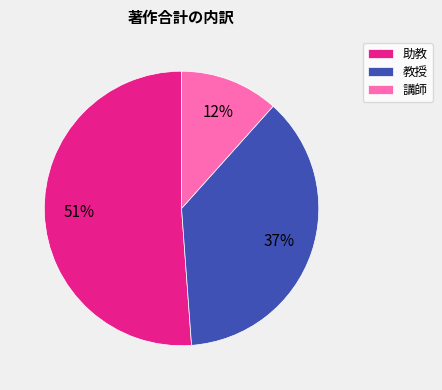

The 教授 slice represents 30% of the pie. True or false?

False